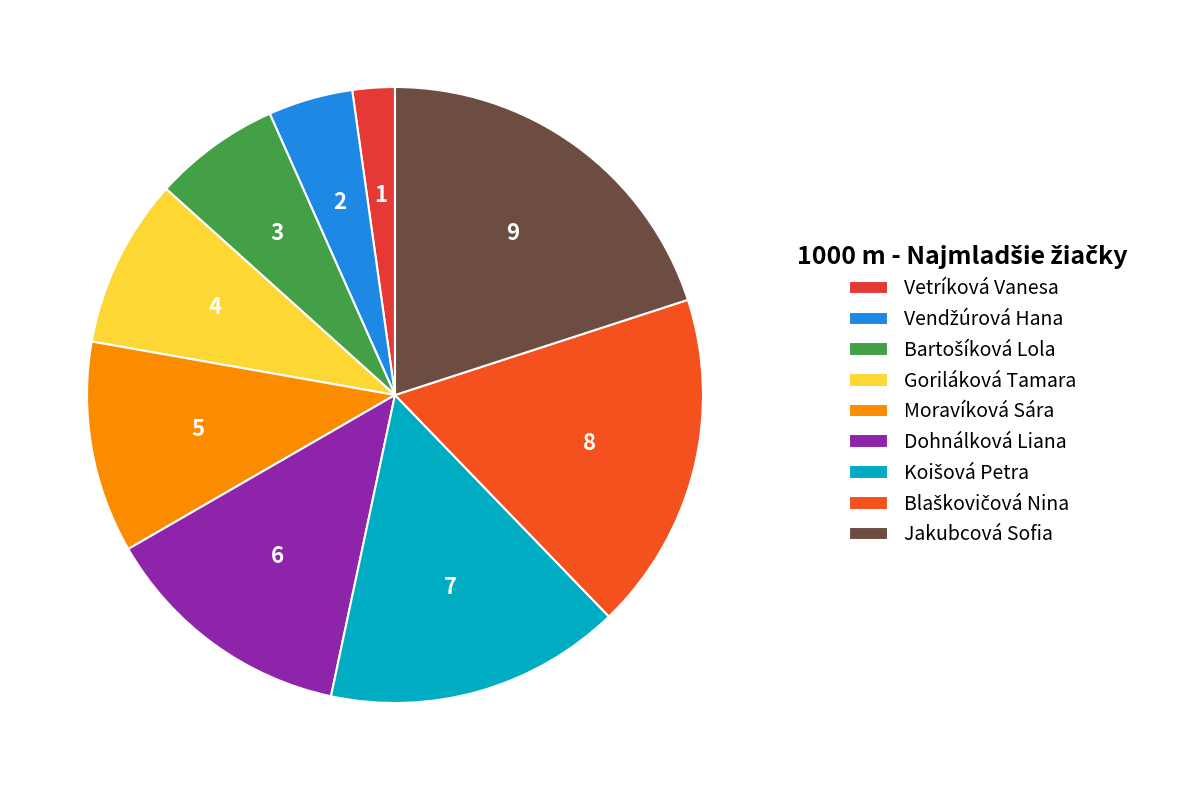

How many segments does this pie chart have?

9